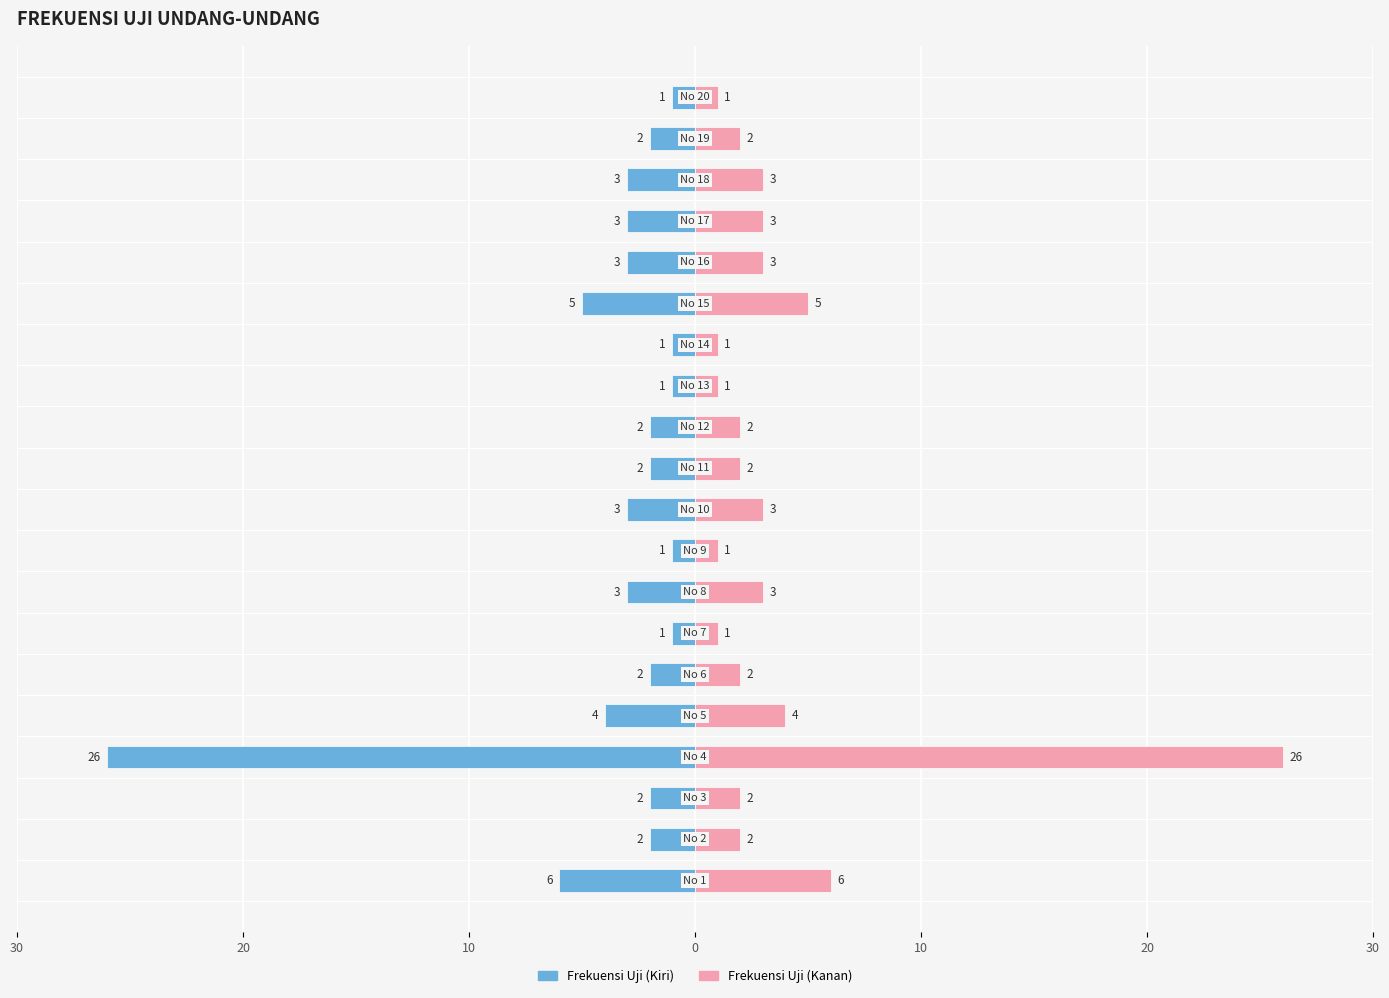

Which series has the widest spread of values?

Frekuensi Uji (Kiri)